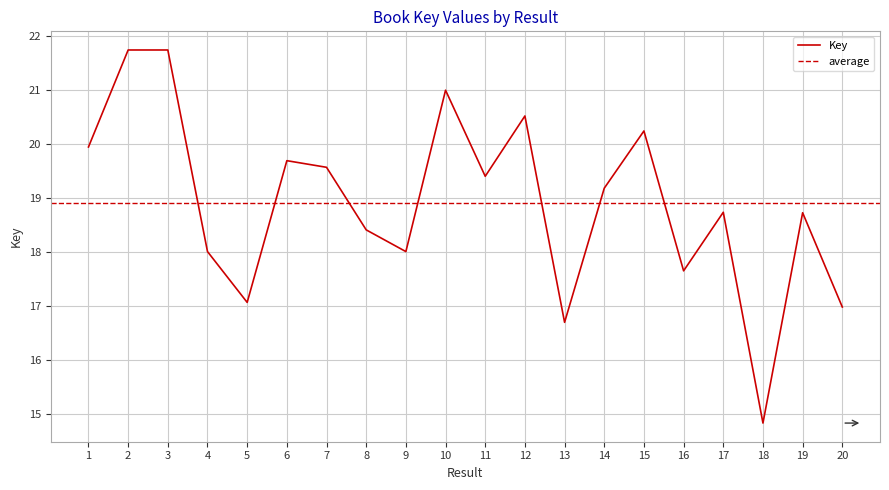

How many lines are shown in the chart?

1